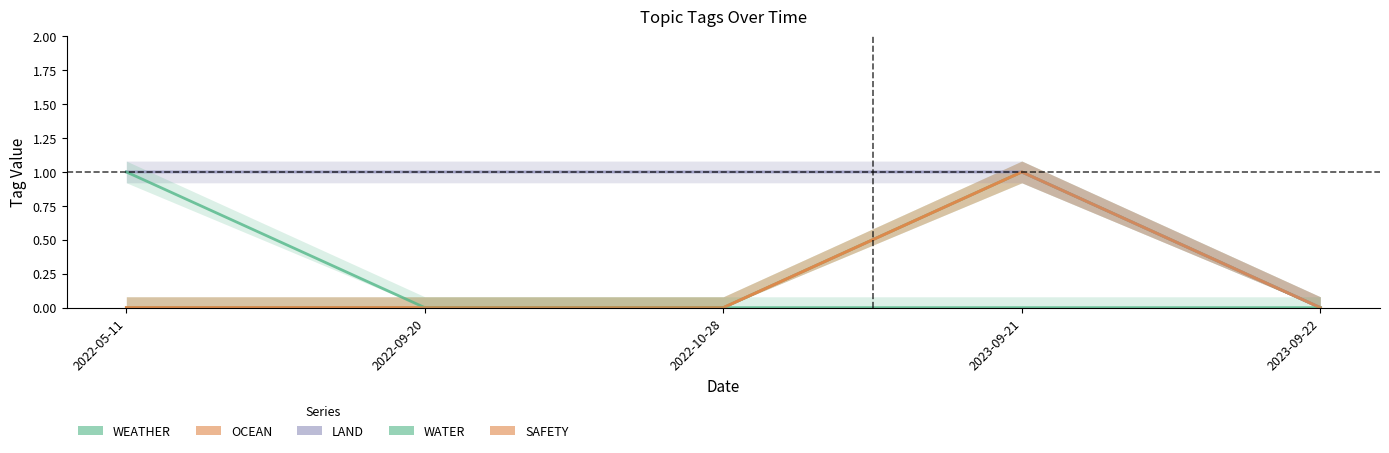

Which series changed the most between 2022-09-20 and 2022-10-28?

WEATHER